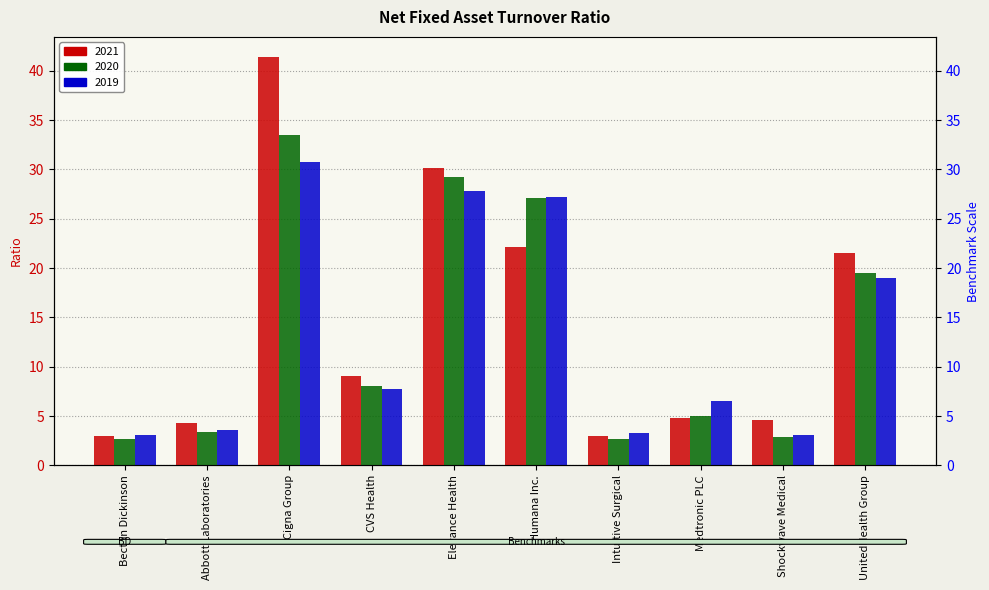

List the series in order of their peak value, highest first.

2021, 2020, 2019